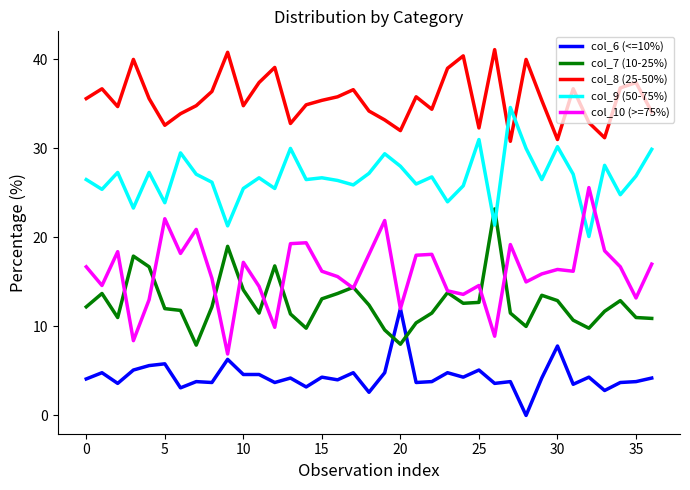

What is the maximum value shown in the chart?

41.1